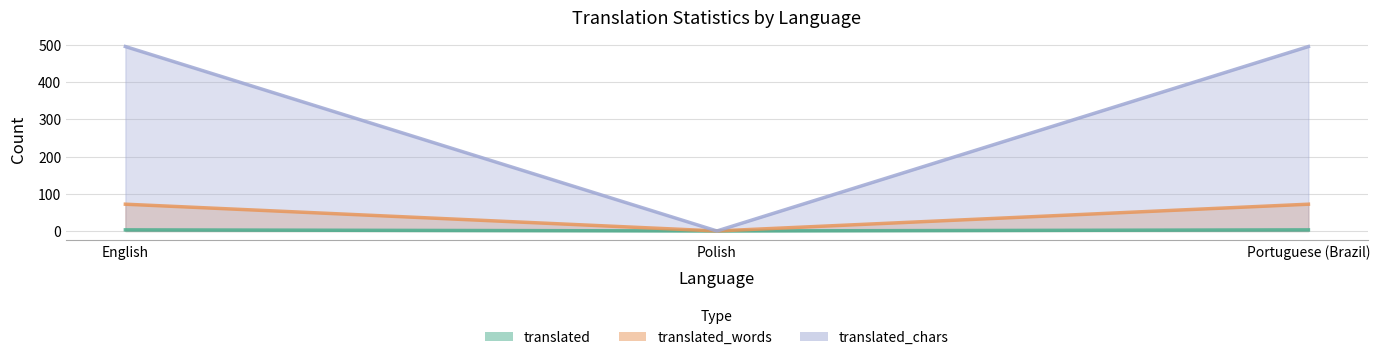

Reading left to right, transcribe all the data shown in this chart.

translated: English=3	Polish=0	Portuguese (Brazil)=3
translated_words: English=72	Polish=0	Portuguese (Brazil)=72
translated_chars: English=496	Polish=0	Portuguese (Brazil)=496